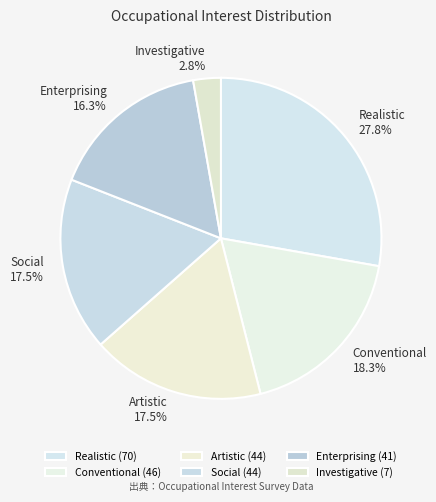

Is Artistic the majority of the pie?

No